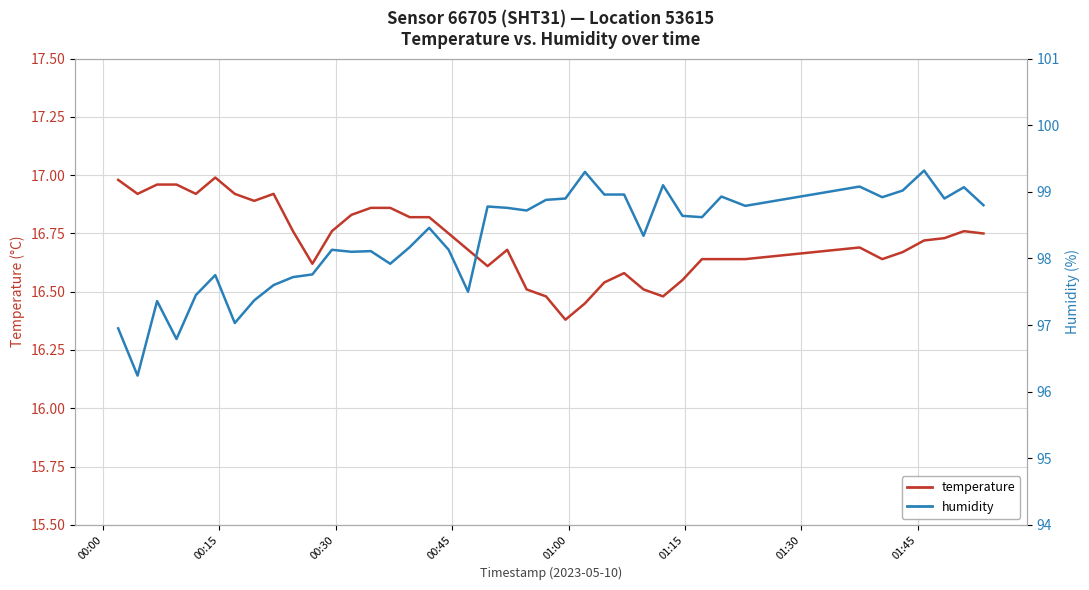

Which series has the widest spread of values?

humidity